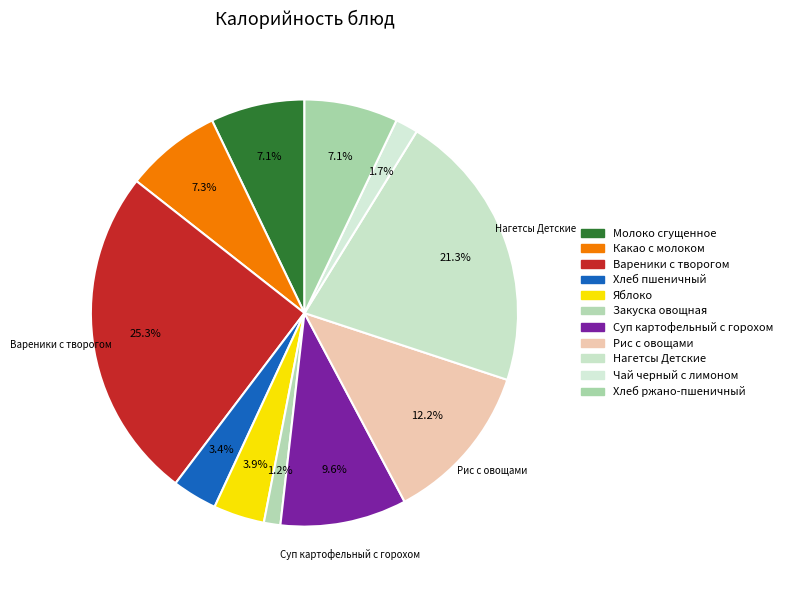

Which slice is the largest?

Вареники с творогом